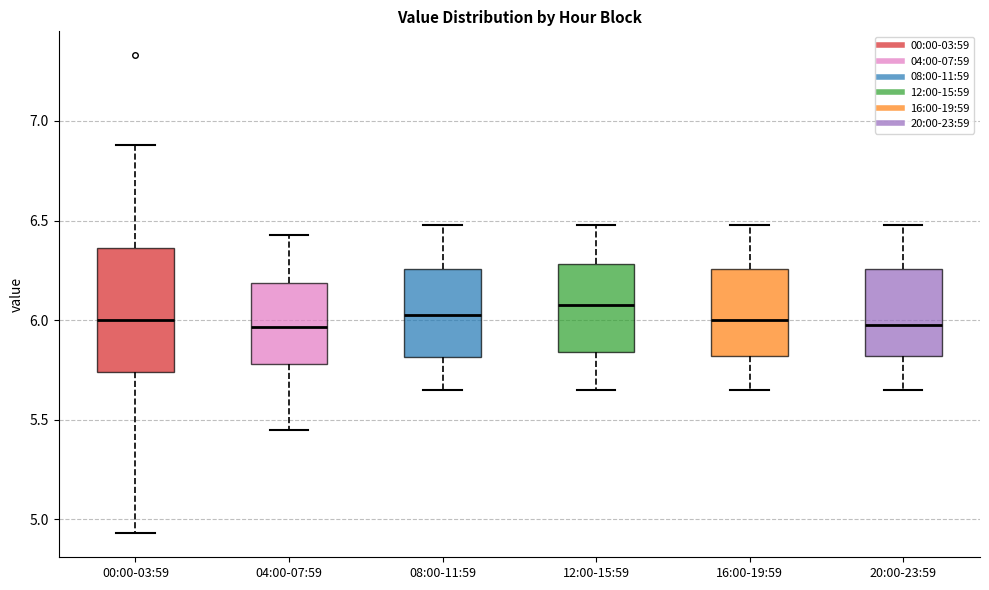

Reading left to right, transcribe this box plot: for each box, give where its median line is, the range the box spans, and where its two whiskers end, as read against the y-axis. The values are not printed on the chart, so give them approximately, as read against the axis.

00:00-03:59: median 6.00, box 5.75 to 6.35, whiskers 4.95 to 6.90
04:00-07:59: median 5.95, box 5.80 to 6.20, whiskers 5.45 to 6.45
08:00-11:59: median 6.05, box 5.80 to 6.25, whiskers 5.65 to 6.50
12:00-15:59: median 6.10, box 5.85 to 6.30, whiskers 5.65 to 6.50
16:00-19:59: median 6.00, box 5.80 to 6.25, whiskers 5.65 to 6.50
20:00-23:59: median 6.00, box 5.80 to 6.25, whiskers 5.65 to 6.50